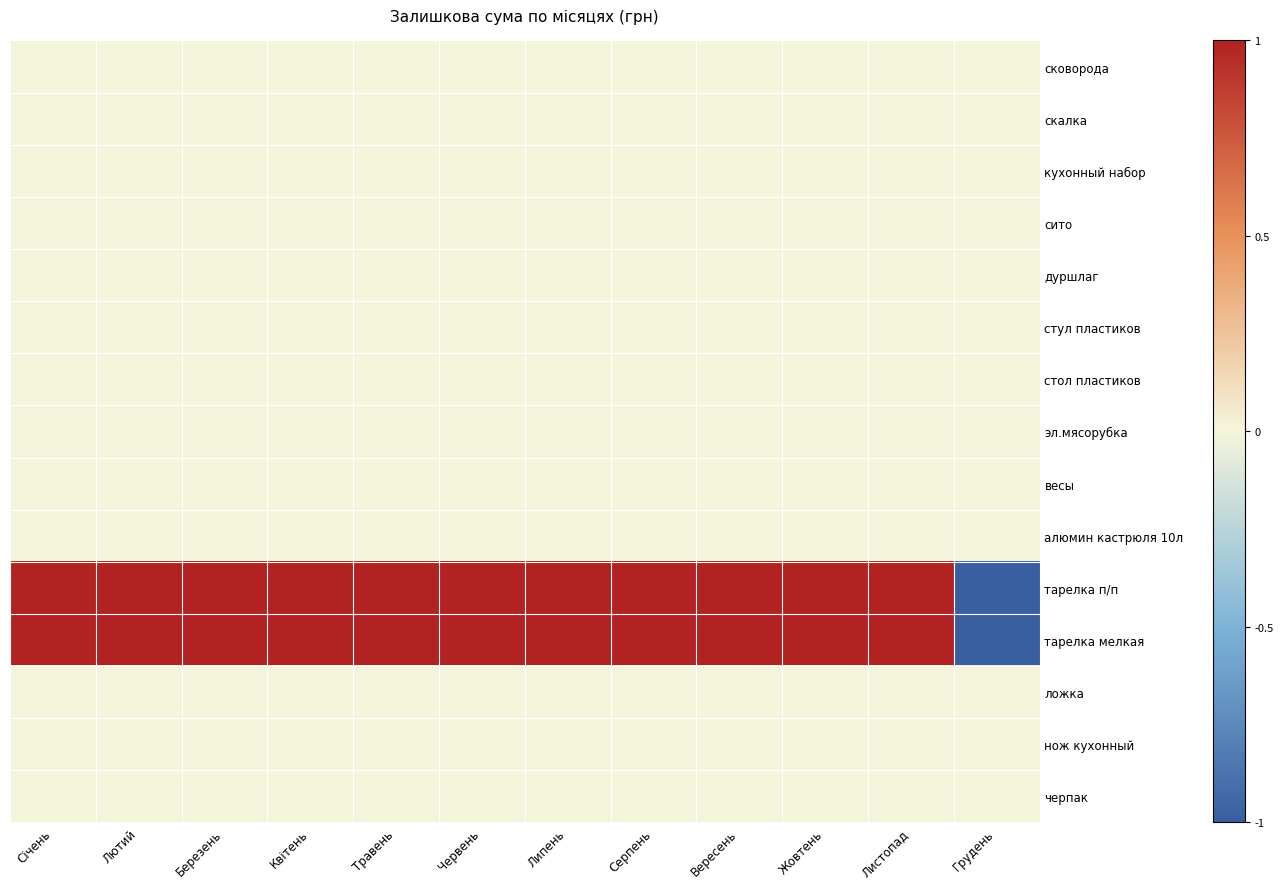

Reading right to left, transcribe all the data shown in this chart.

cковорода: Грудень=0	Листопад=0	Жовтень=0	Вересень=0	Серпень=0	Липень=0	Червень=0	Травень=0	Квітень=0	Березень=0	Лютий=0	Січень=0
скалка: Грудень=0	Листопад=0	Жовтень=0	Вересень=0	Серпень=0	Липень=0	Червень=0	Травень=0	Квітень=0	Березень=0	Лютий=0	Січень=0
кухонный набор: Грудень=0	Листопад=0	Жовтень=0	Вересень=0	Серпень=0	Липень=0	Червень=0	Травень=0	Квітень=0	Березень=0	Лютий=0	Січень=0
сито: Грудень=0	Листопад=0	Жовтень=0	Вересень=0	Серпень=0	Липень=0	Червень=0	Травень=0	Квітень=0	Березень=0	Лютий=0	Січень=0
дуршлаг: Грудень=0	Листопад=0	Жовтень=0	Вересень=0	Серпень=0	Липень=0	Червень=0	Травень=0	Квітень=0	Березень=0	Лютий=0	Січень=0
стул пластиков: Грудень=0	Листопад=0	Жовтень=0	Вересень=0	Серпень=0	Липень=0	Червень=0	Травень=0	Квітень=0	Березень=0	Лютий=0	Січень=0
стол пластиков: Грудень=0	Листопад=0	Жовтень=0	Вересень=0	Серпень=0	Липень=0	Червень=0	Травень=0	Квітень=0	Березень=0	Лютий=0	Січень=0
эл.мясорубка: Грудень=0	Листопад=0	Жовтень=0	Вересень=0	Серпень=0	Липень=0	Червень=0	Травень=0	Квітень=0	Березень=0	Лютий=0	Січень=0
весы: Грудень=0	Листопад=0	Жовтень=0	Вересень=0	Серпень=0	Липень=0	Червень=0	Травень=0	Квітень=0	Березень=0	Лютий=0	Січень=0
алюмин кастрюля 10л: Грудень=0	Листопад=0	Жовтень=0	Вересень=0	Серпень=0	Липень=0	Червень=0	Травень=0	Квітень=0	Березень=0	Лютий=0	Січень=0
тарелка п/п: Грудень=-1	Листопад=1	Жовтень=1	Вересень=1	Серпень=1	Липень=1	Червень=1	Травень=1	Квітень=1	Березень=1	Лютий=1	Січень=1
тарелка мелкая: Грудень=-1	Листопад=1	Жовтень=1	Вересень=1	Серпень=1	Липень=1	Червень=1	Травень=1	Квітень=1	Березень=1	Лютий=1	Січень=1
ложка: Грудень=0	Листопад=0	Жовтень=0	Вересень=0	Серпень=0	Липень=0	Червень=0	Травень=0	Квітень=0	Березень=0	Лютий=0	Січень=0
нож кухонный: Грудень=0	Листопад=0	Жовтень=0	Вересень=0	Серпень=0	Липень=0	Червень=0	Травень=0	Квітень=0	Березень=0	Лютий=0	Січень=0
черпак: Грудень=0	Листопад=0	Жовтень=0	Вересень=0	Серпень=0	Липень=0	Червень=0	Травень=0	Квітень=0	Березень=0	Лютий=0	Січень=0